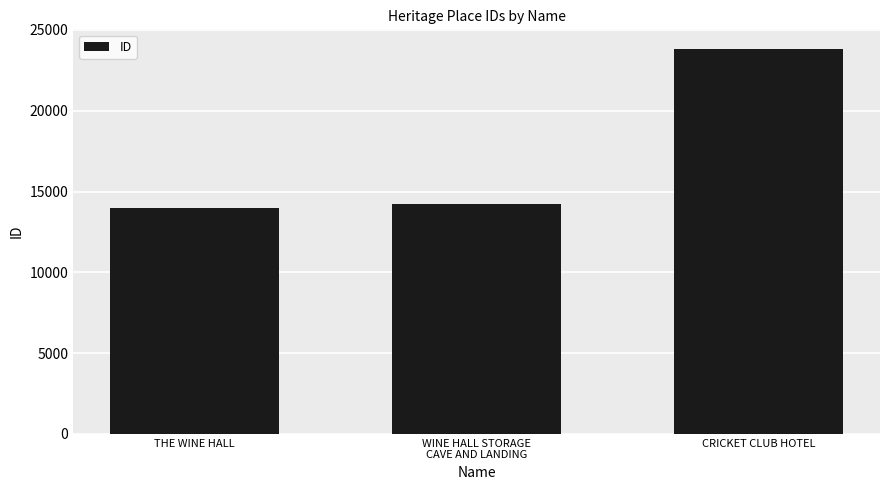

Where is the data nearest to the value 18924?

WINE HALL STORAGE
CAVE AND LANDING